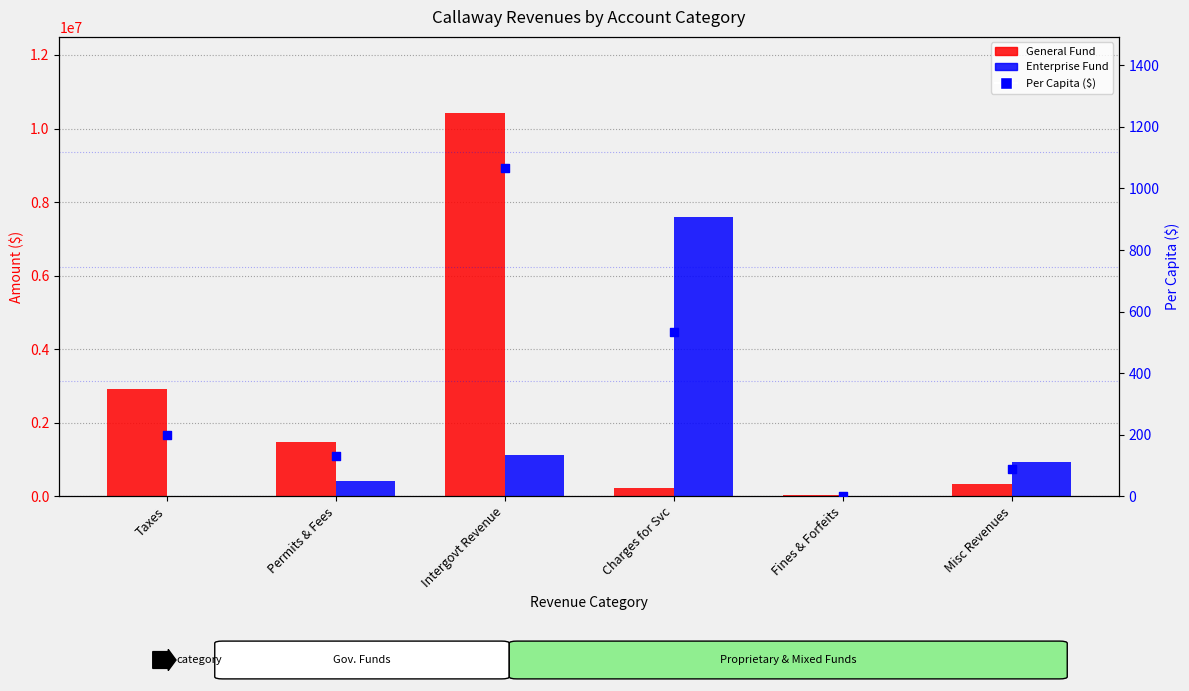

At which category is the sum across all series the highest?

Intergovt Revenue